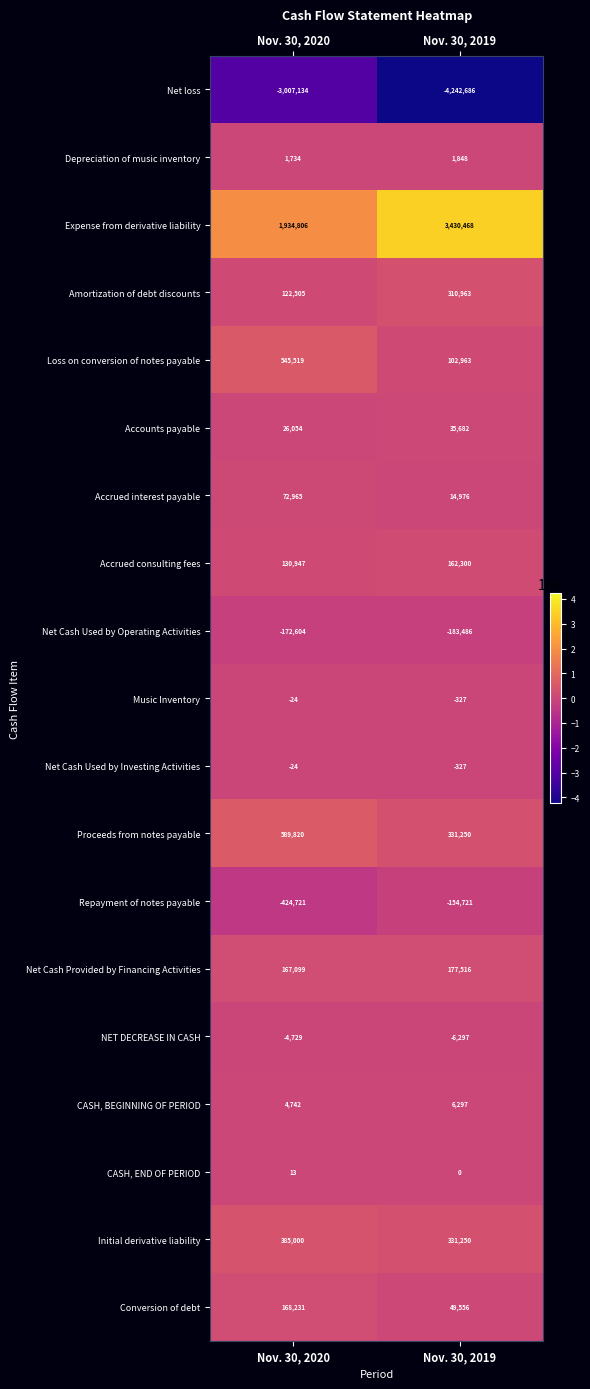

What is the sum of the Expense from derivative liability values at Nov. 30, 2020 and Nov. 30, 2019?

5365274